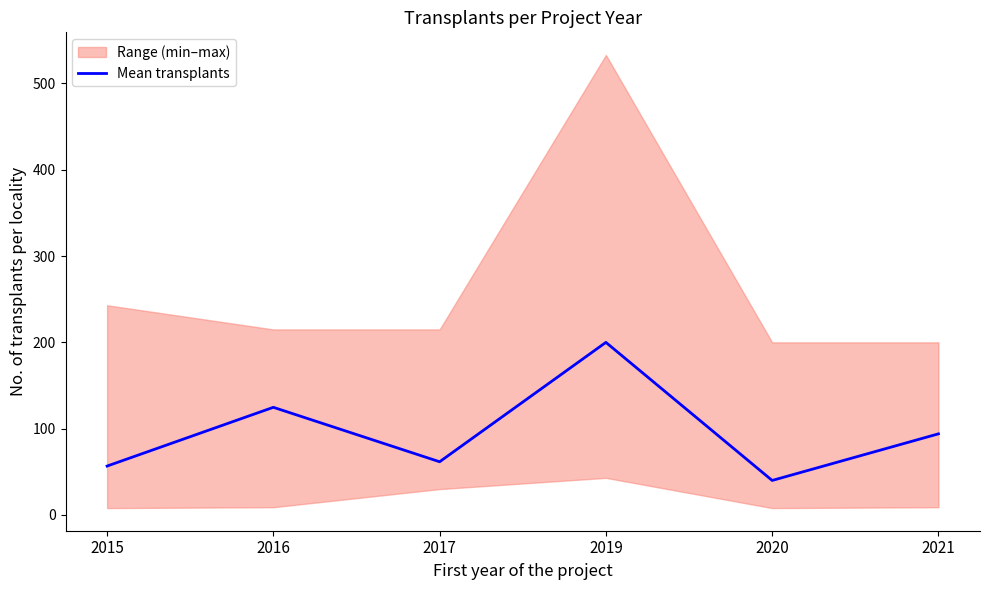

What is the ratio of the value at 2021 to the value at 2015?

1.7